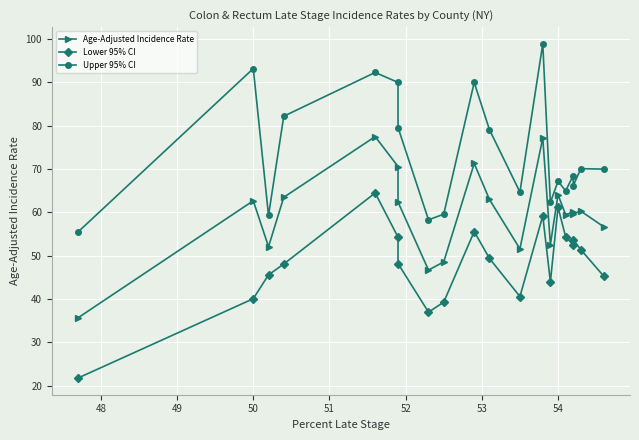

True or false: Age-Adjusted Incidence Rate and Upper 95% CI intersect in this chart.

False